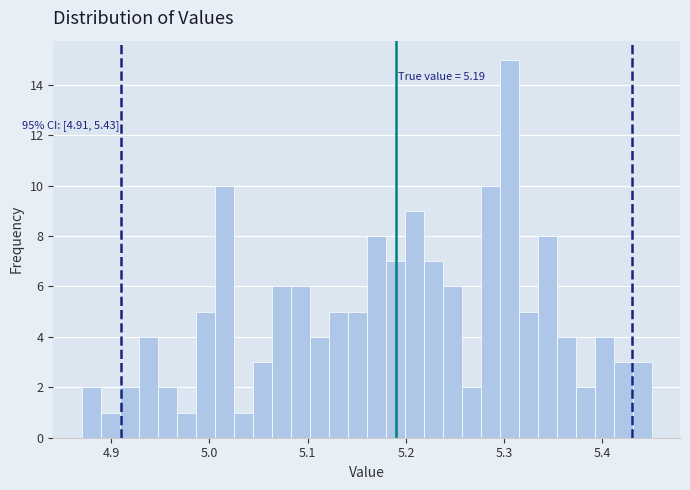

Read against the x-axis, roughly where is the centre of the tallest bar?

5.31